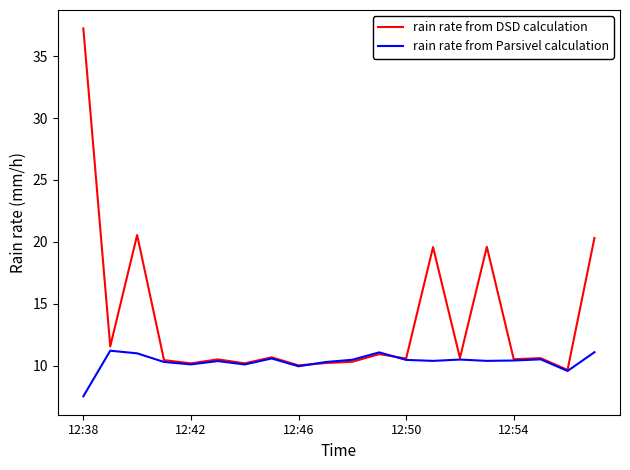

Rank the series by their maximum value, from highest to lowest.

rain rate from DSD calculation, rain rate from Parsivel calculation